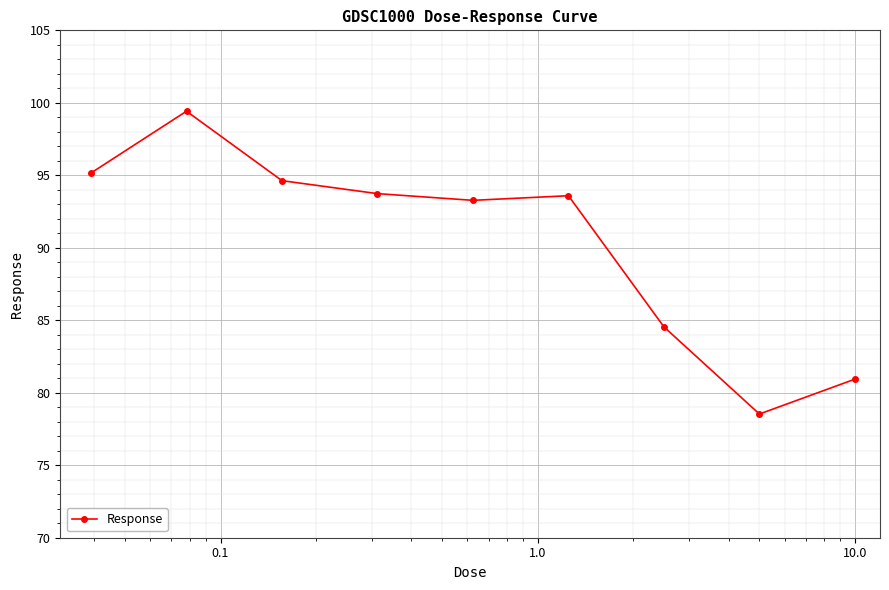

What is the minimum value shown in the chart?

78.5